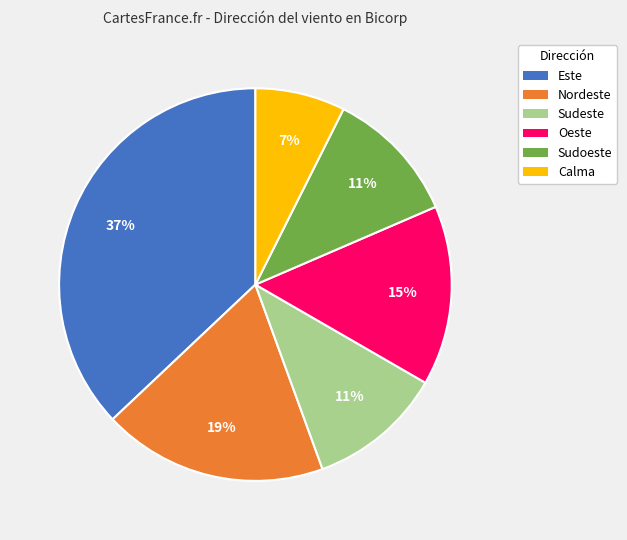

Count the number of slices in the pie.

6